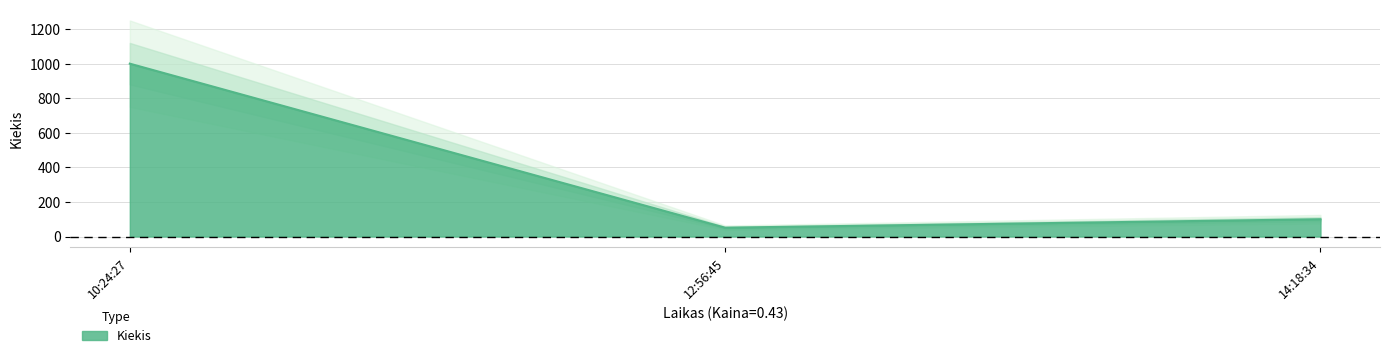

Reading left to right, what are all the values shown in this chart?

1000	51	100